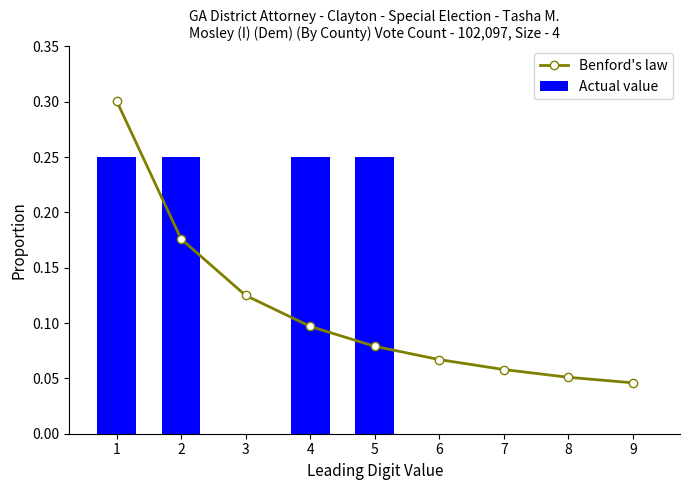

At which category is the sum across all series the highest?

1